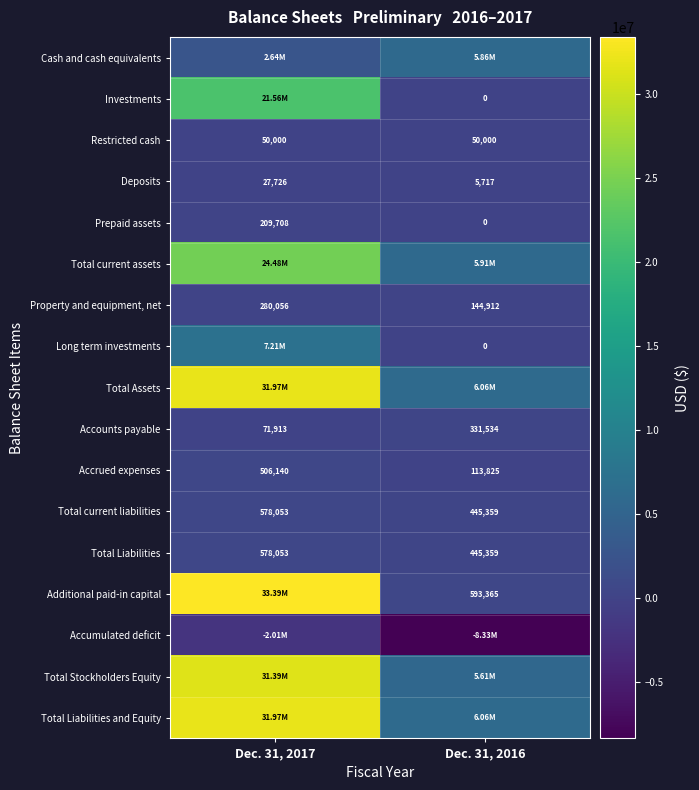

What is the difference between the maximum and minimum values in the Prepaid assets series?

209708